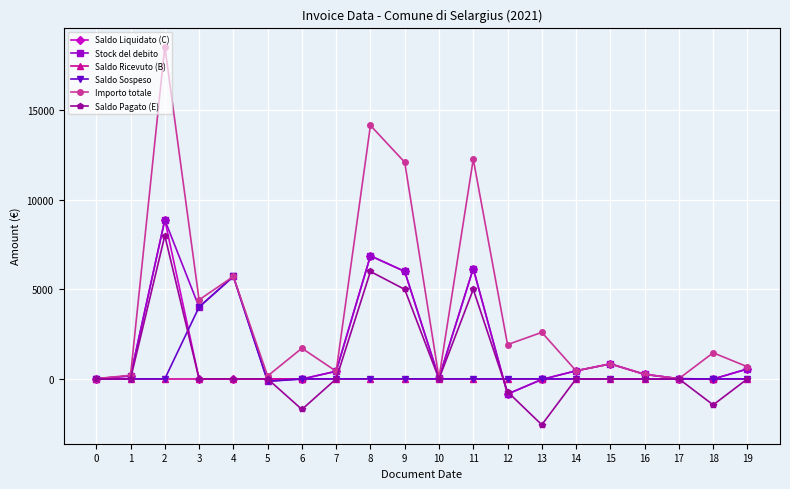

What is the difference between the highest and lowest values at 2?

18571.8